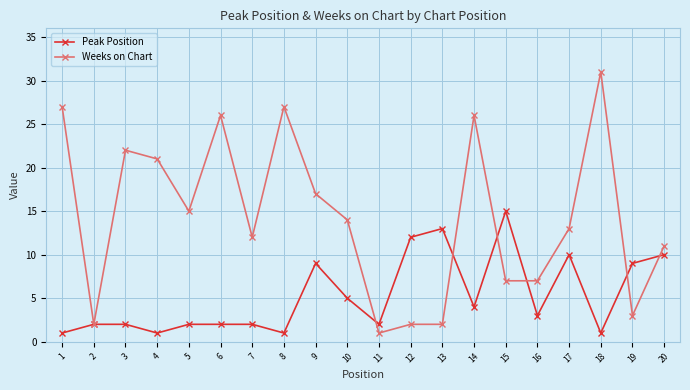

Which series ends up on top after the final intersection of Weeks on Chart and Peak Position?

Weeks on Chart